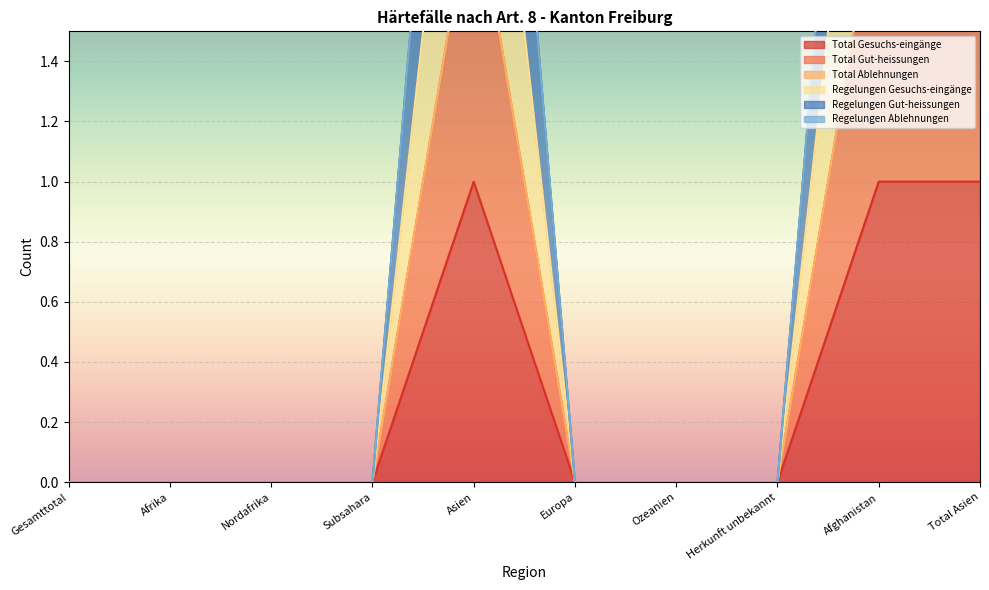

What is the difference between the second highest and minimum values in the Total Gut-heissungen series?

2